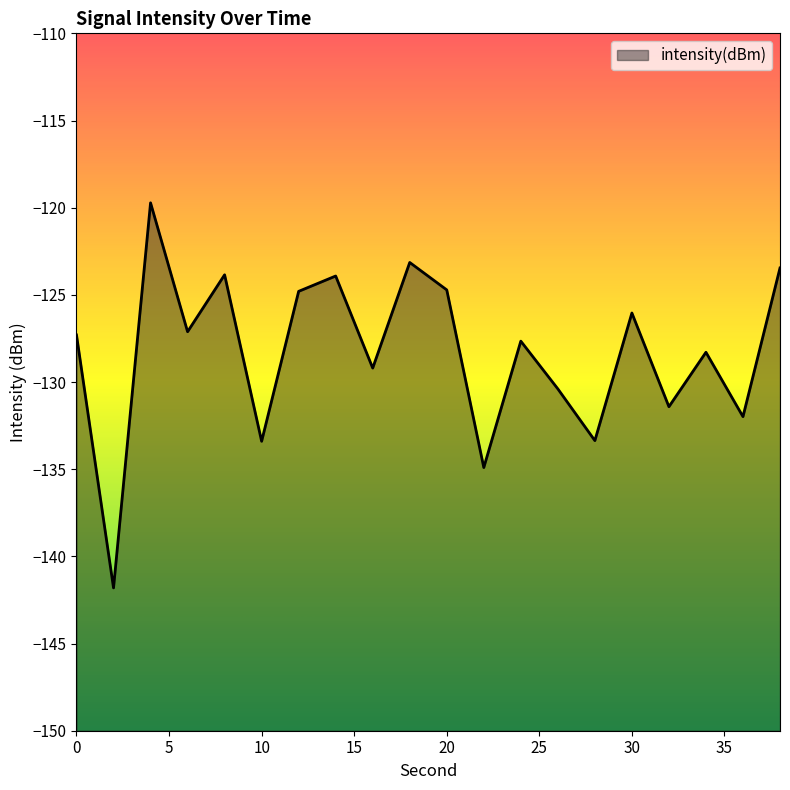

Reading right to left, what are all the values shown in this chart?

38=-123.5	36=-132.0	34=-128.3	32=-131.4	30=-126.0	28=-133.4	26=-130.4	24=-127.7	22=-134.9	20=-124.7	18=-123.1	16=-129.2	14=-123.9	12=-124.8	10=-133.4	8=-123.8	6=-127.1	4=-119.7	2=-141.8	0=-127.3